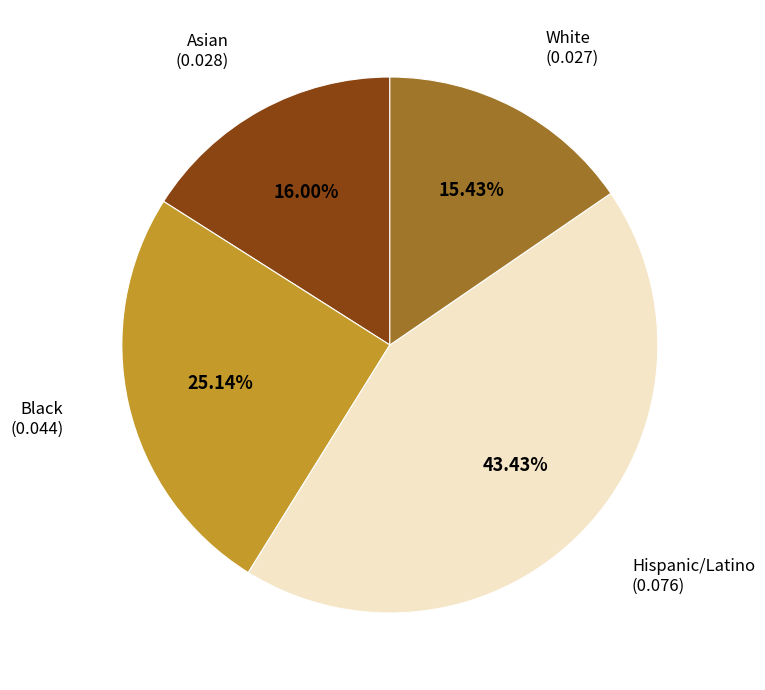

How many segments does this pie chart have?

4